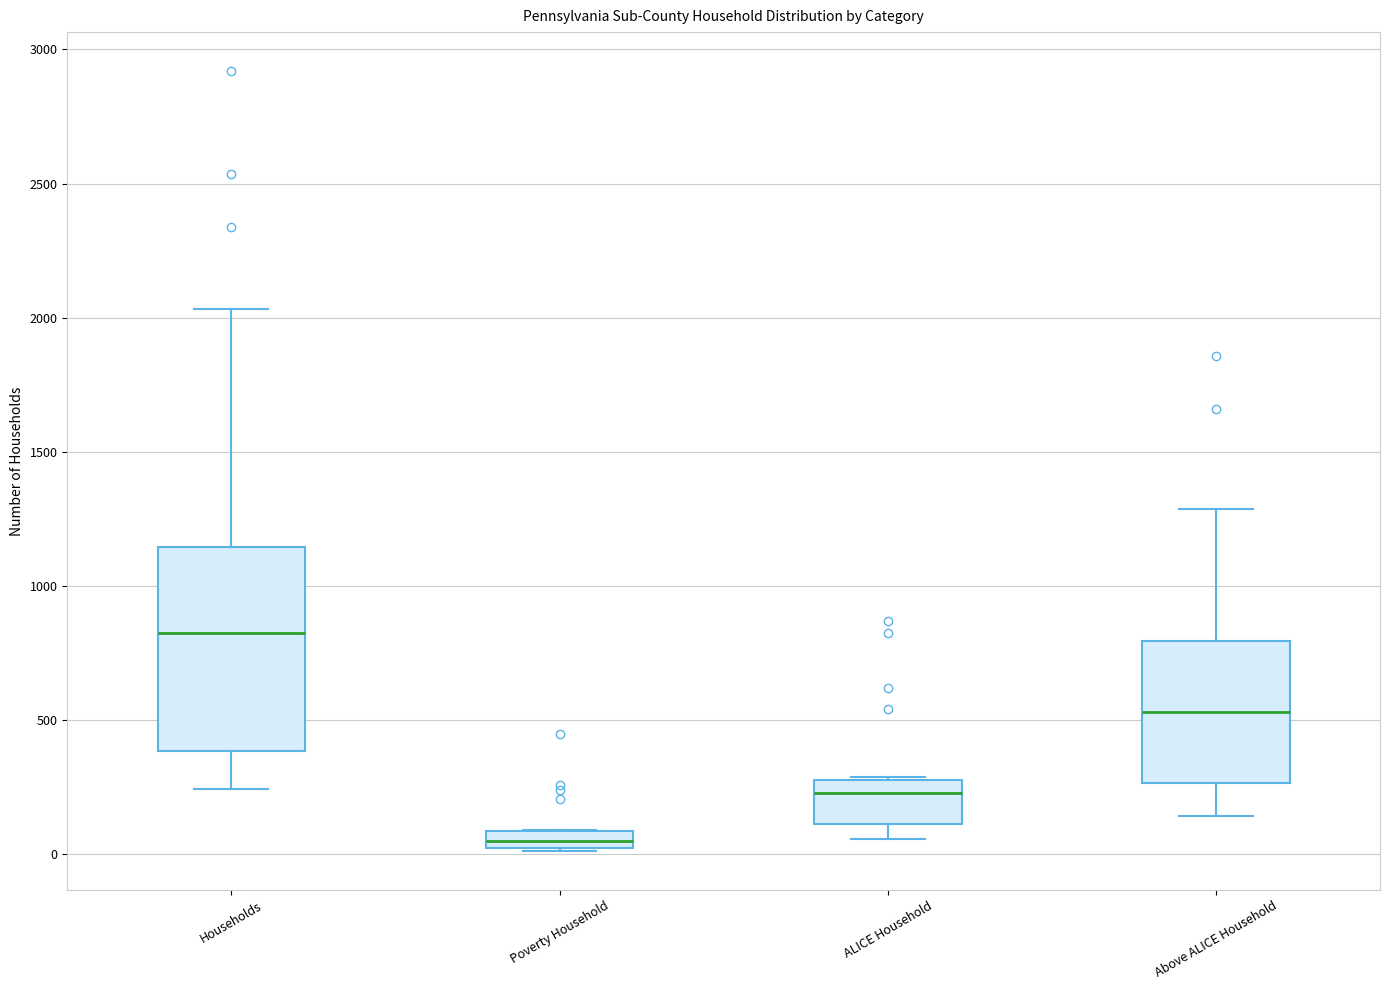

Where is the lower edge of the box for ALICE Household on the y-axis? The values are not printed on the chart, so give them approximately, as read against the axis.

100